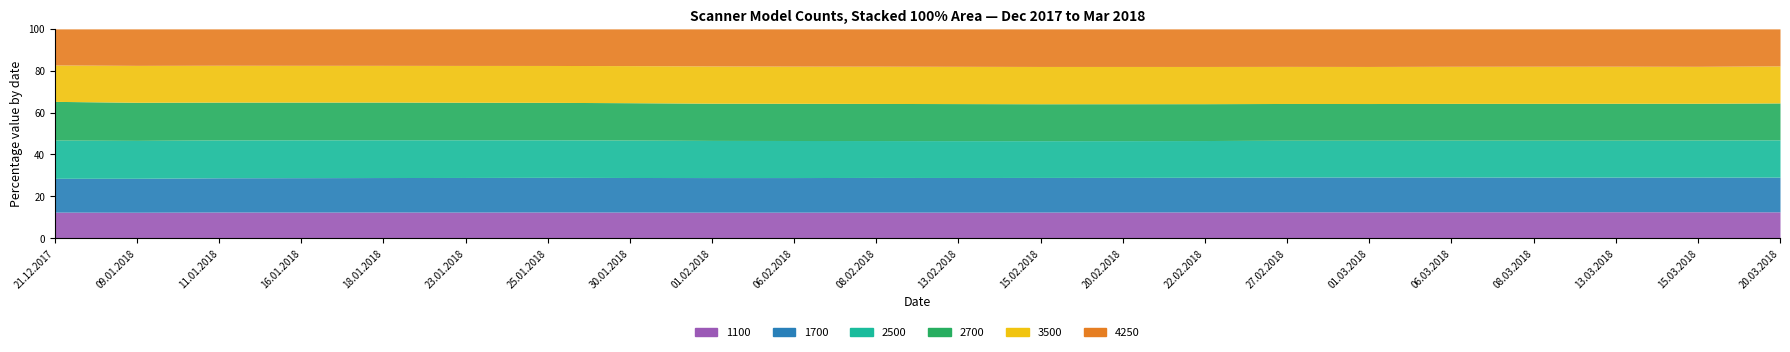

List the series in order of their peak value, lowest first.

1100, 1700, 2700, 4250, 3500, 2500